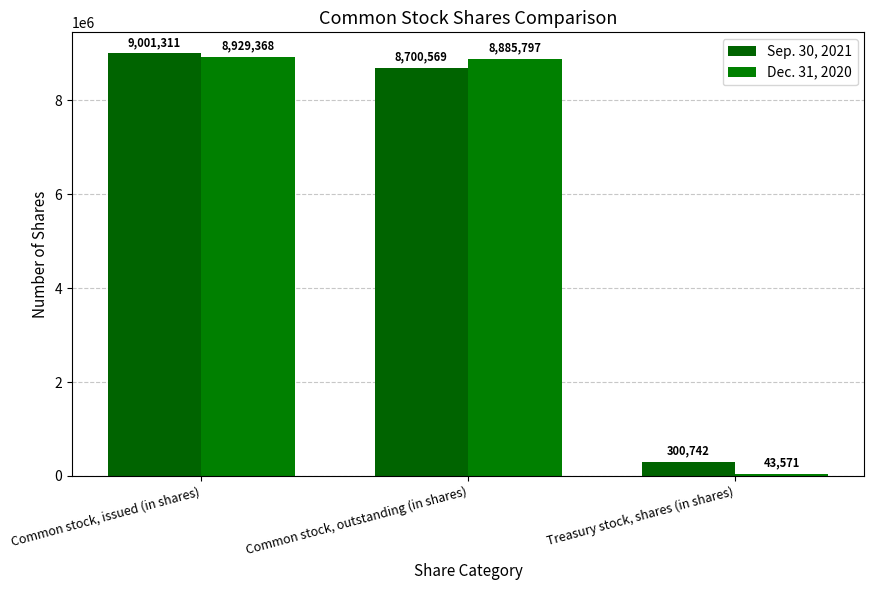

What is the label of the 3rd bar from the right?

Common stock, issued (in shares)